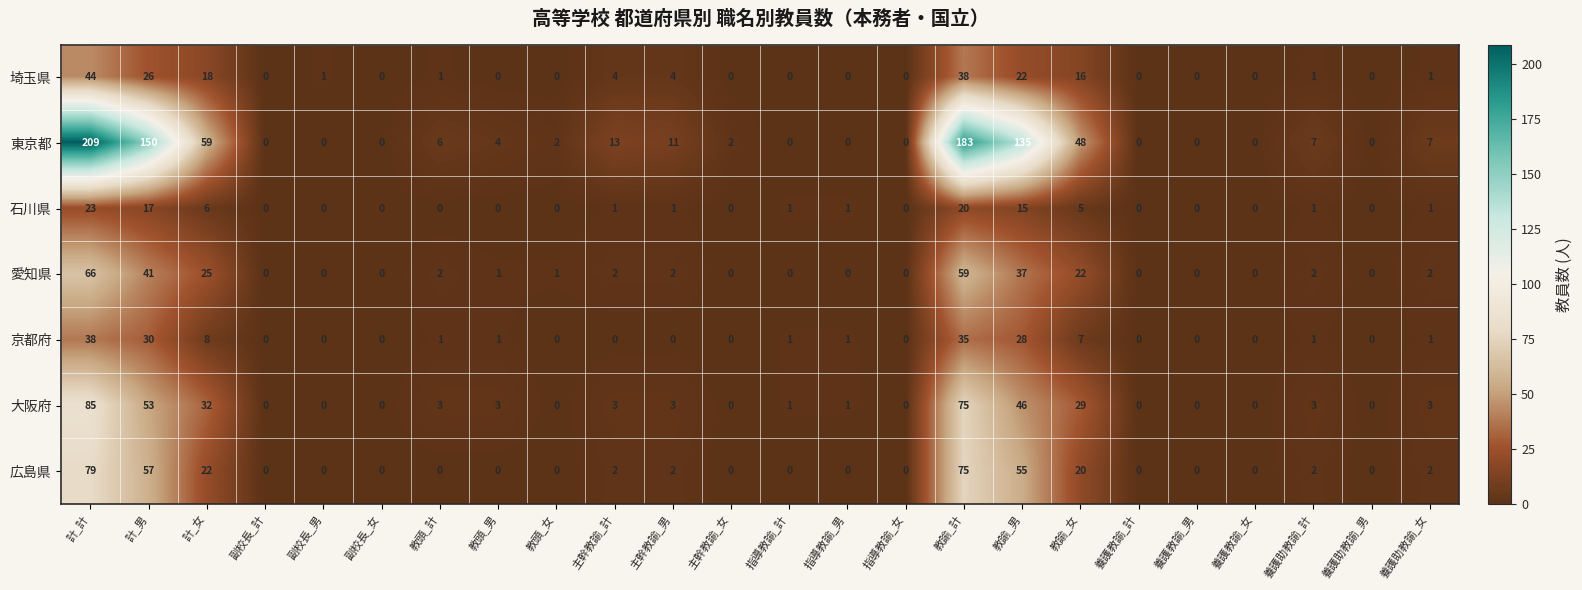

At which category is the sum across all series the highest?

計_計